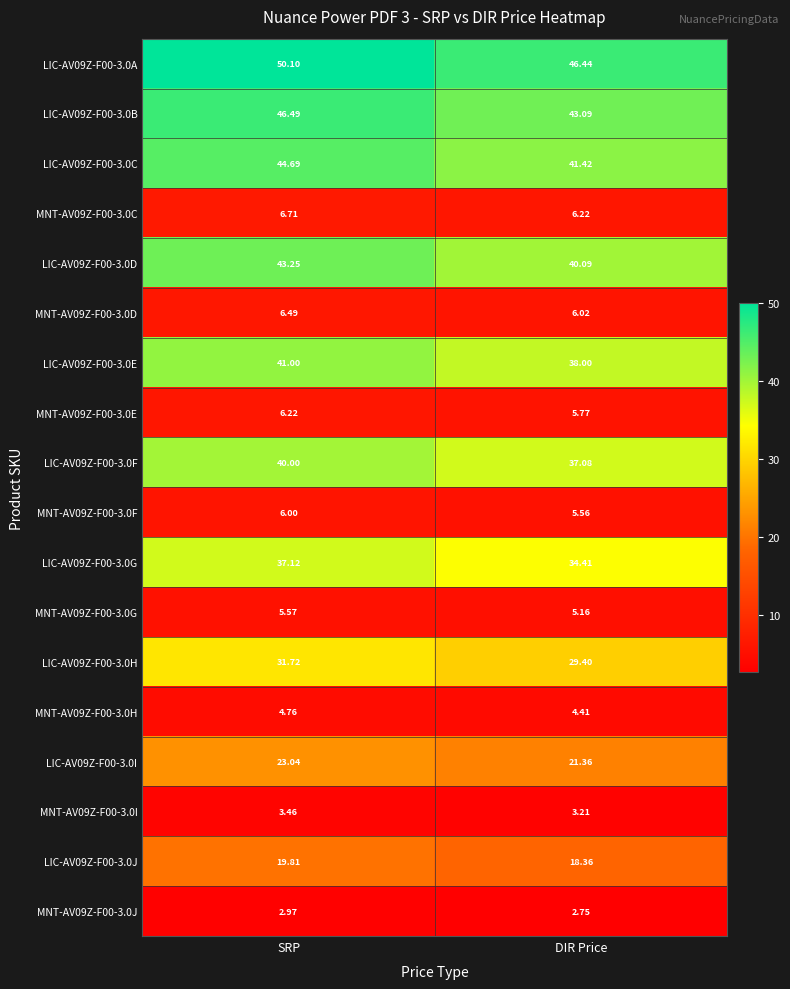

Which series has the largest total across all categories?

LIC-AV09Z-F00-3.0A